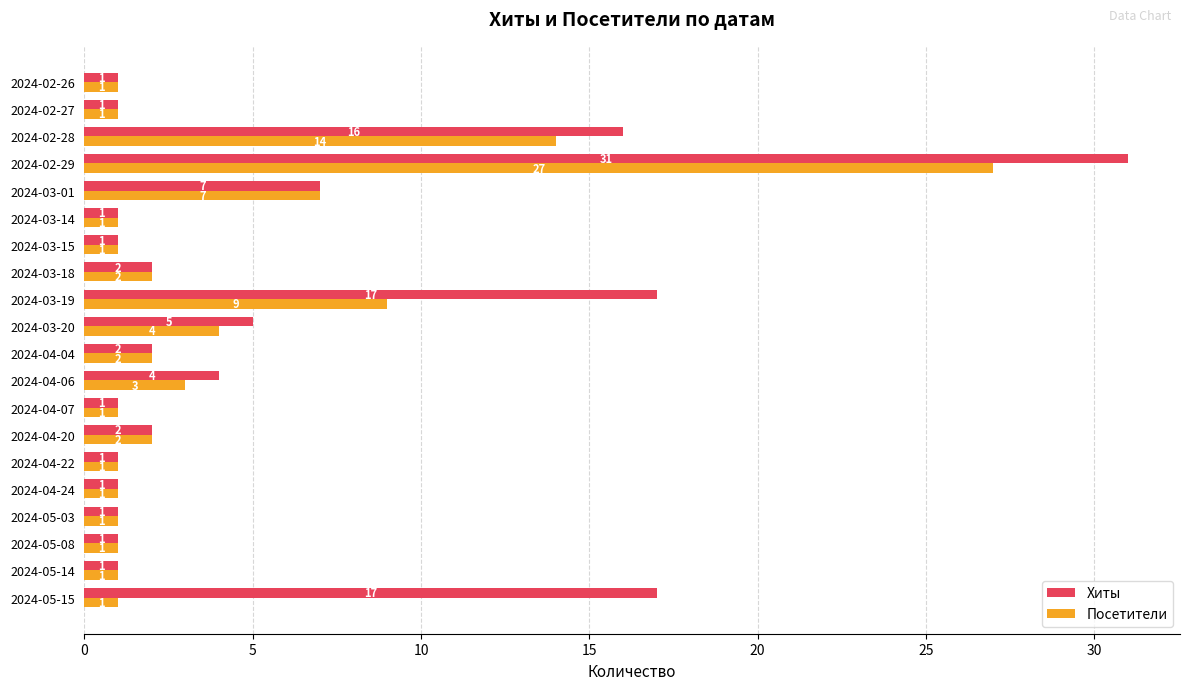

At which label does Хиты reach its peak?

2024-02-29